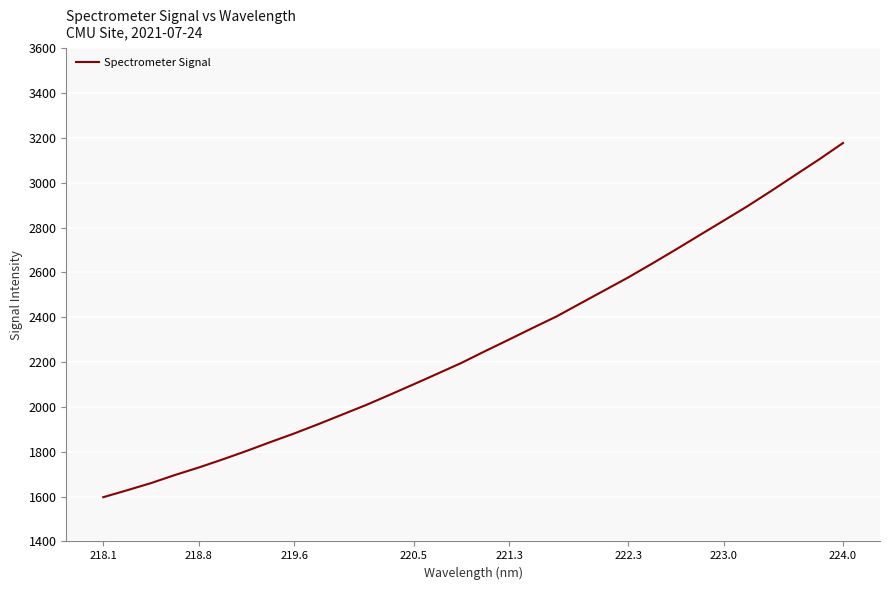

What is the smallest value displayed?

1597.4